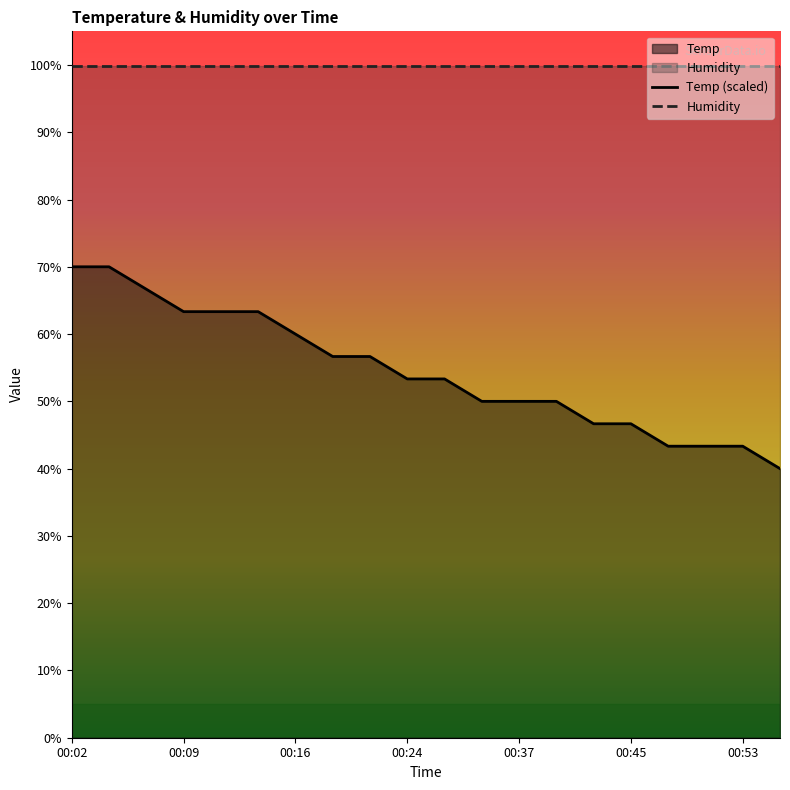

Reading left to right, extract all data points from this chart.

70.0	70.0	66.7	63.3	63.3	63.3	60.0	56.7	56.7	53.3	53.3	50.0	50.0	50.0	46.7	46.7	43.3	43.3	43.3	40.0